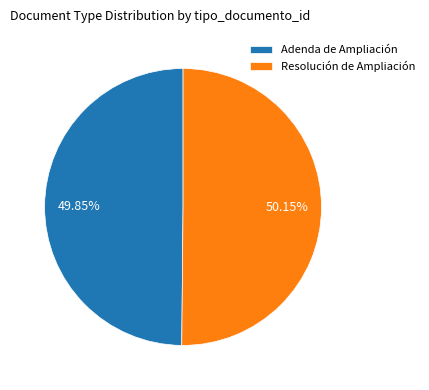

To the nearest percent, what is the combined percentage of Adenda de Ampliación and Resolución de Ampliación?

100%